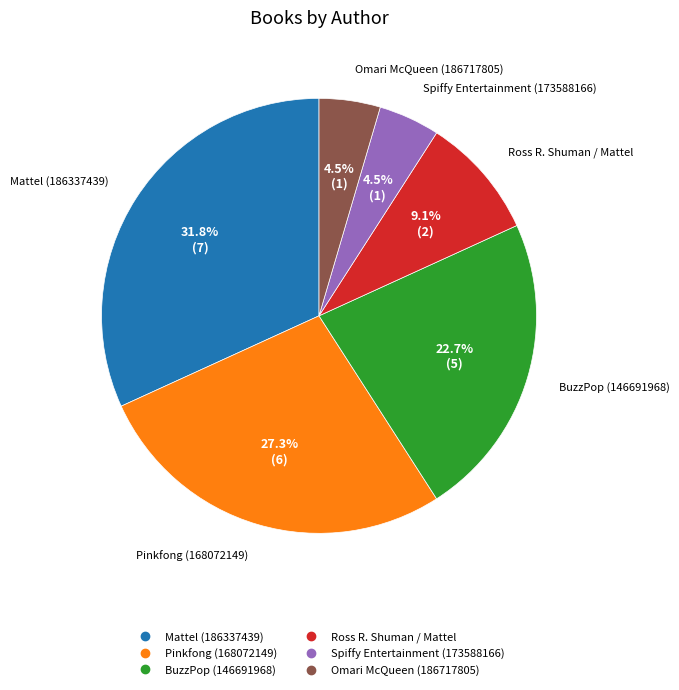

To the nearest percent, what is the average slice percentage?

17%